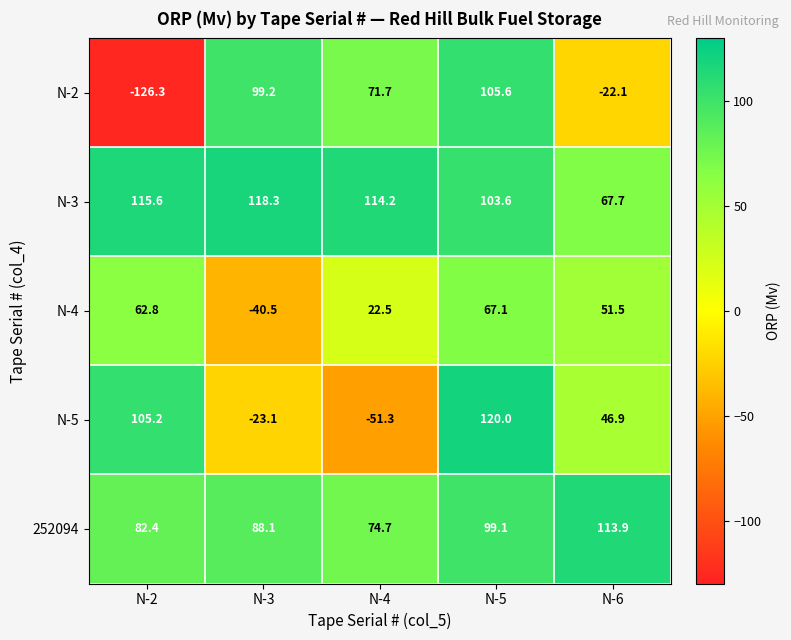

What is the difference between the highest and lowest values at N-6?

136.0